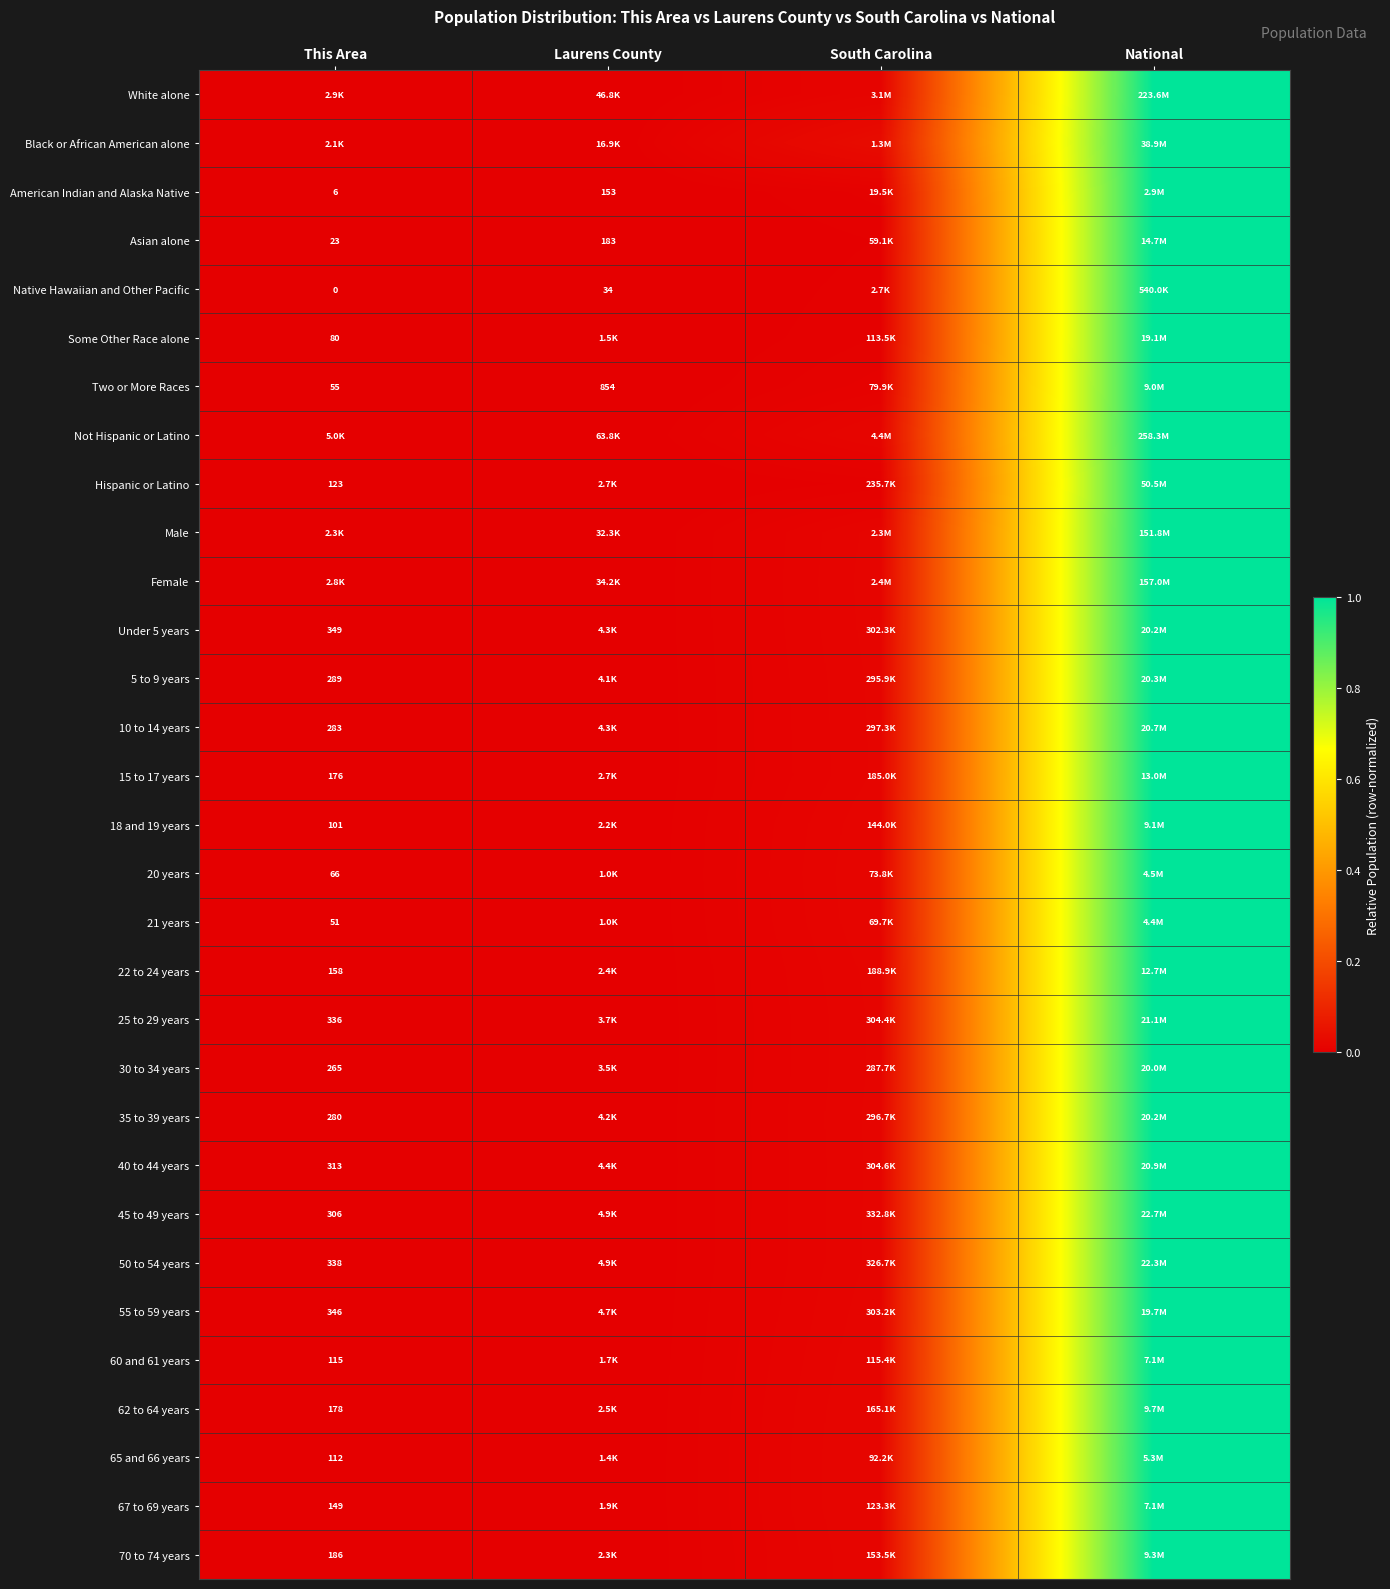

Count the number of categories in the chart.

4